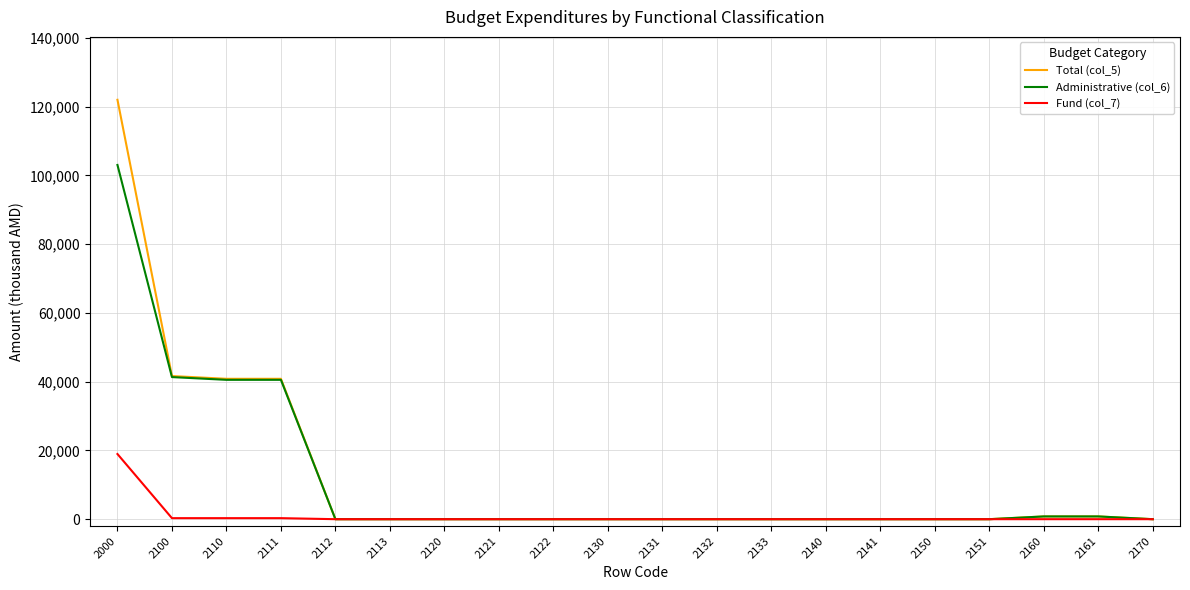

List the series in order of their peak value, highest first.

Total (col_5), Administrative (col_6), Fund (col_7)